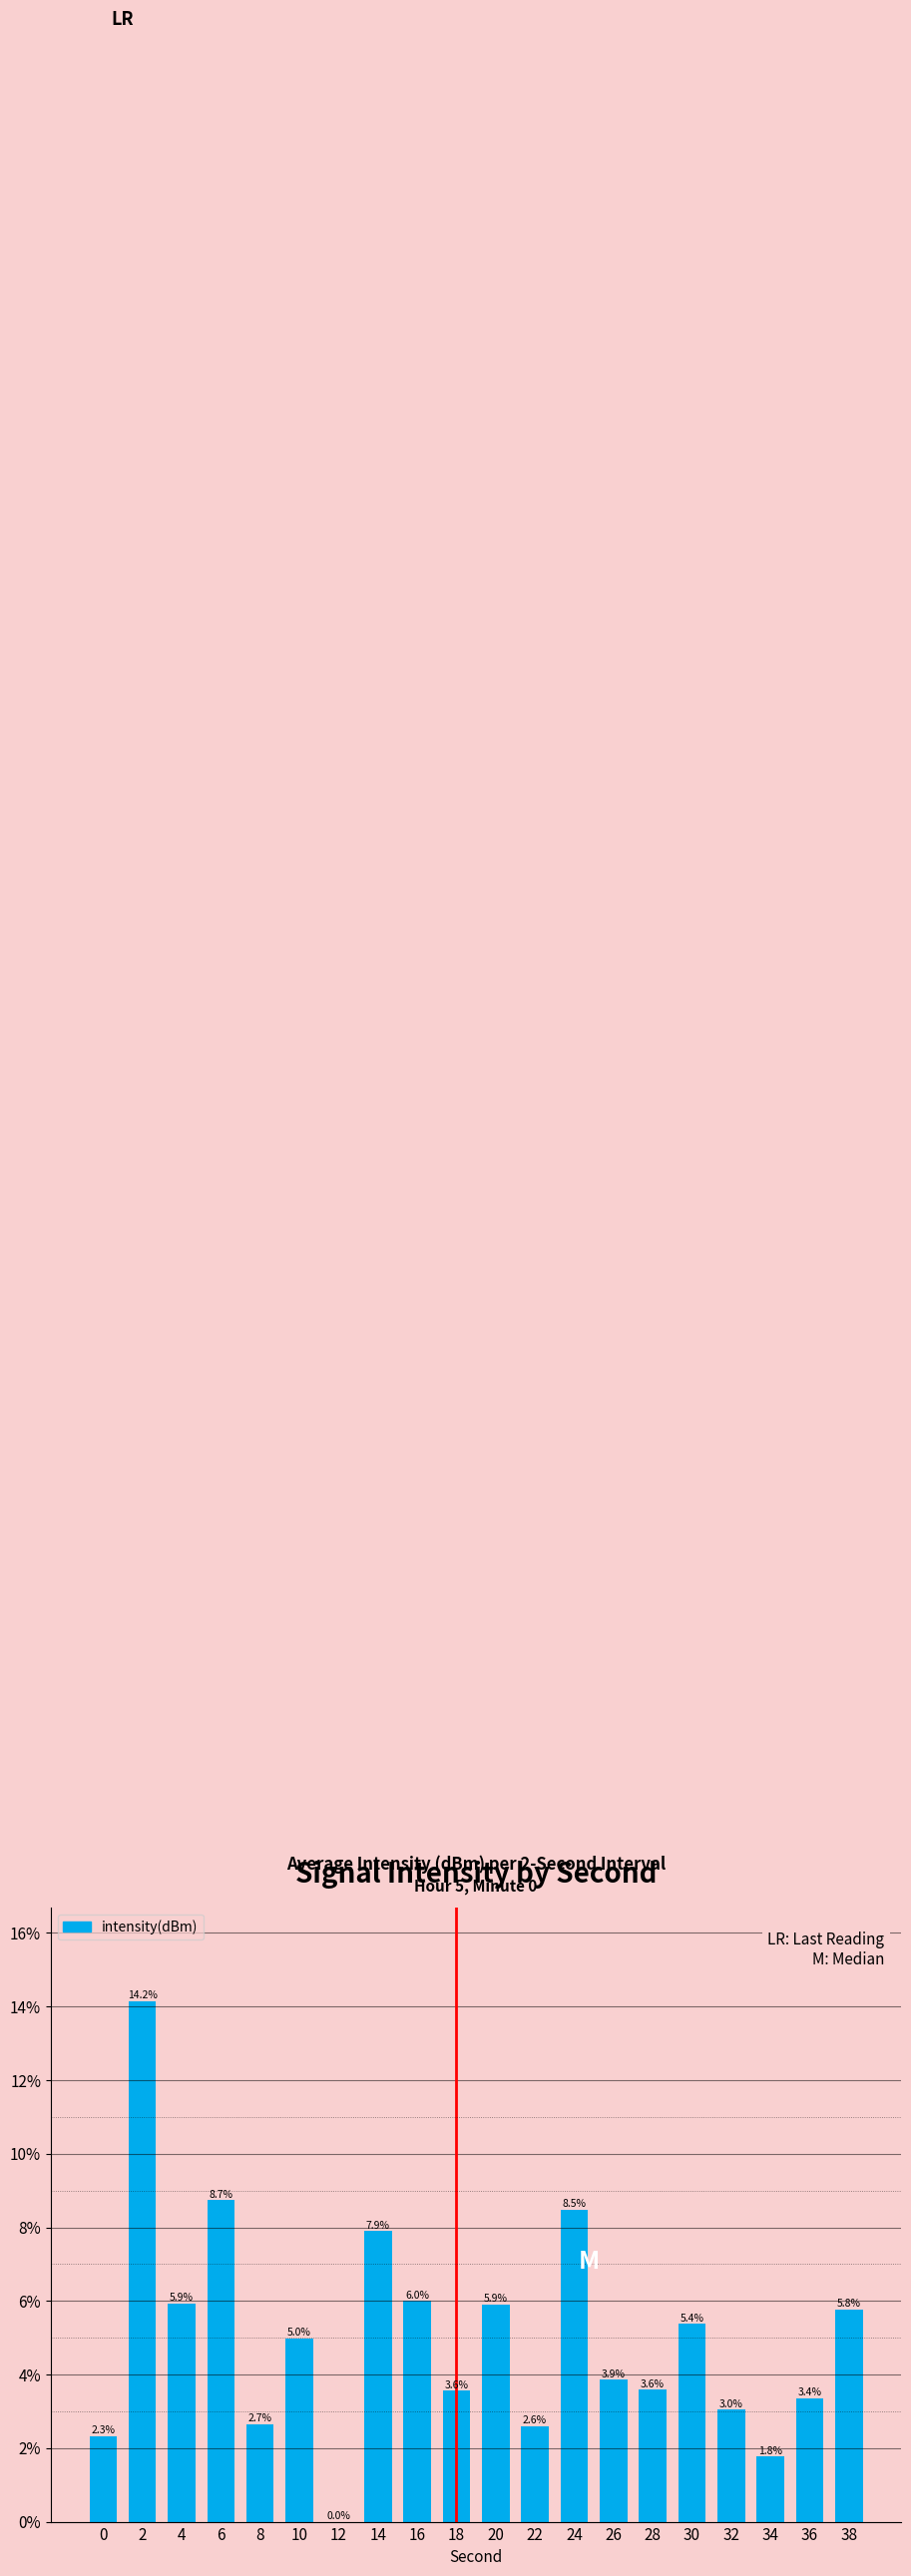

How many categories are shown in the chart?

20